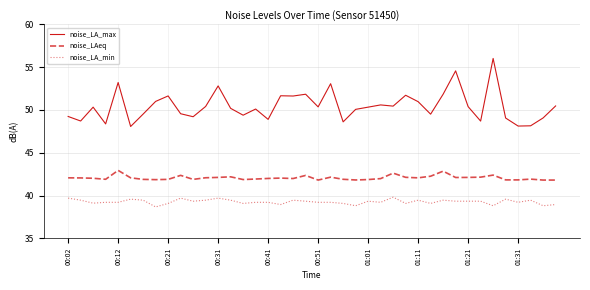

What is the lowest value of the noise_LA_max series?

48.1